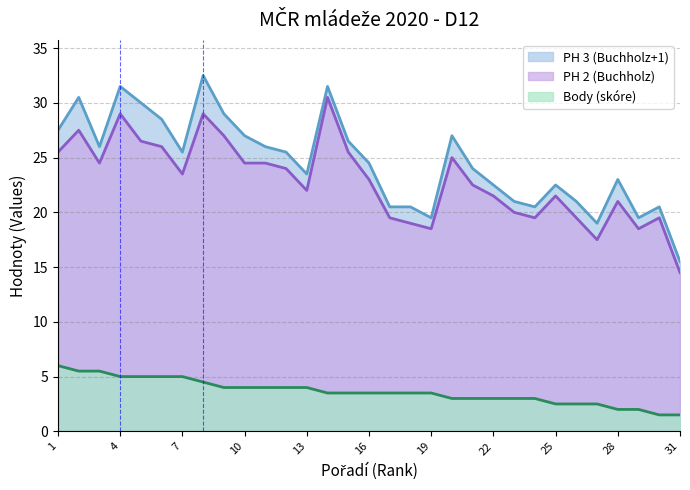

What is the difference between the PH 2 (Buchholz) values at 24 and 2?

8.0